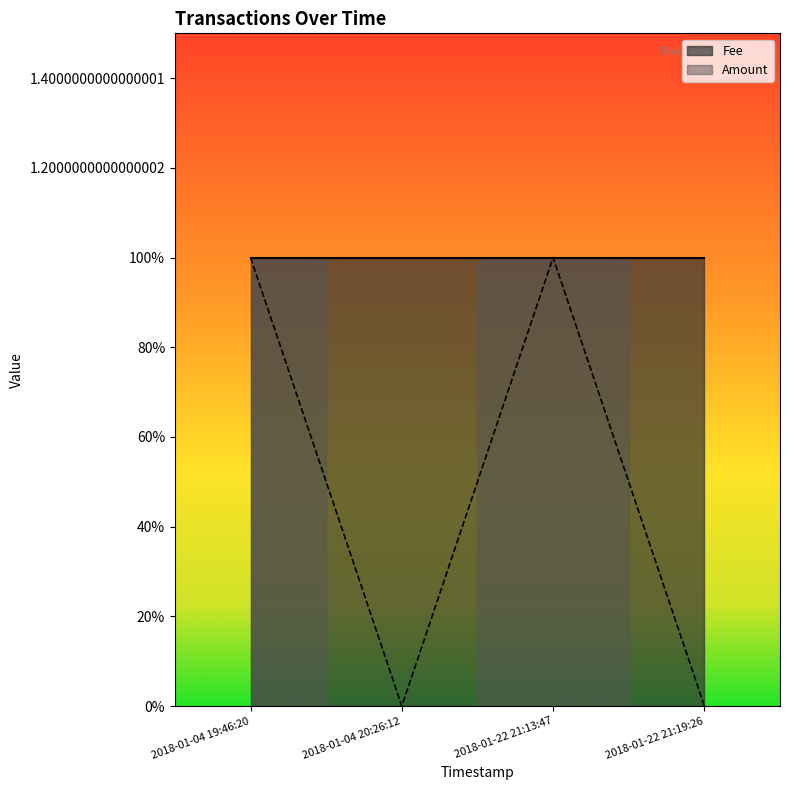

List the labels in order of value, smallest first.

2018-01-04 20:26:12, 2018-01-22 21:19:26, 2018-01-04 19:46:20, 2018-01-22 21:13:47